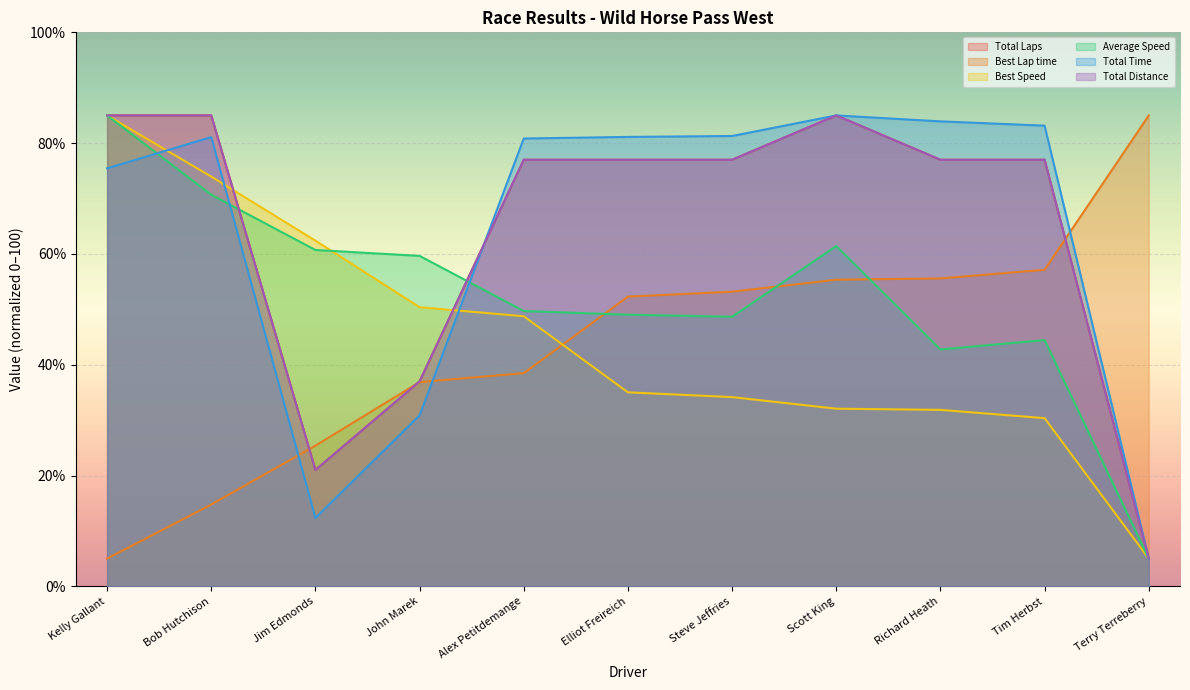

How many data points in Total Distance are above 77?

3